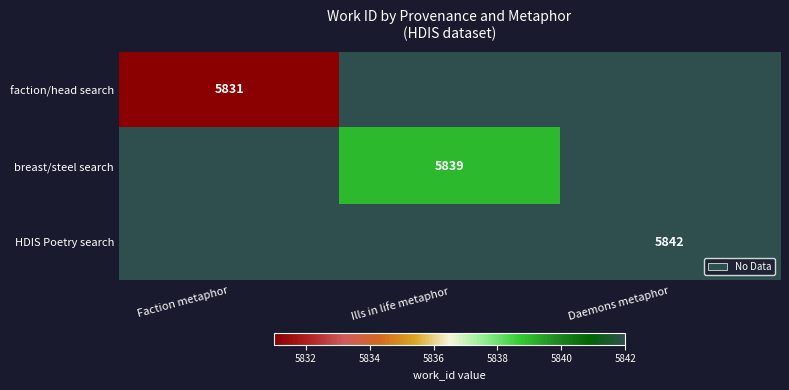

How many series are shown in this chart?

3